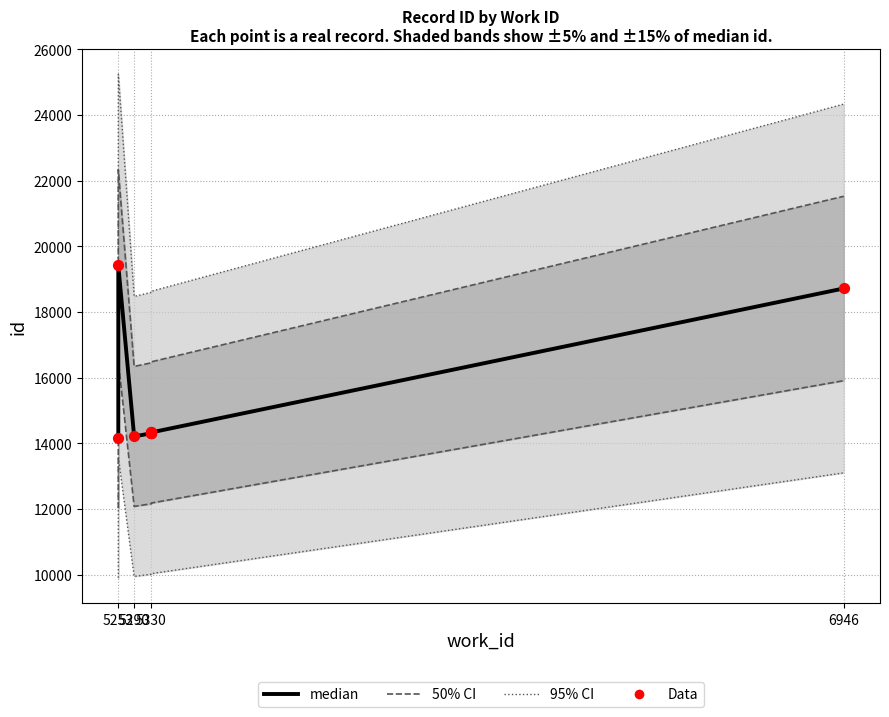

Which series has the largest total across all categories?

95% CI